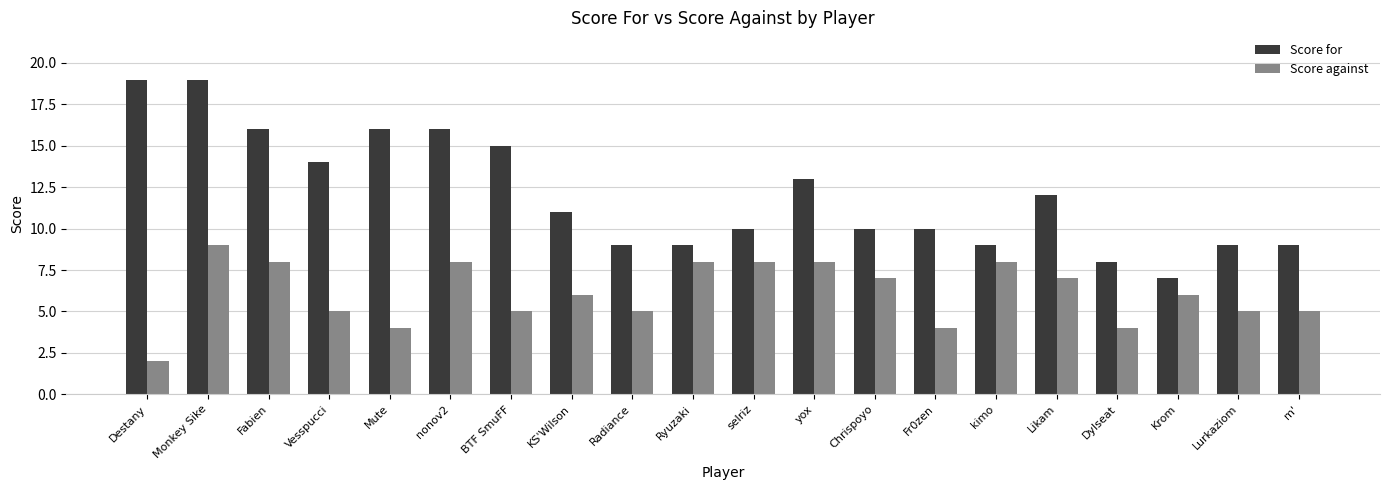

At which category is the sum across all series the highest?

Monkey Sike